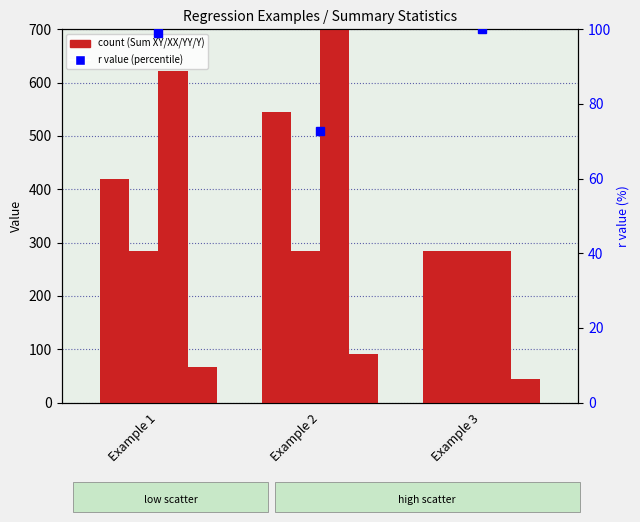

Which series has the widest spread of values?

Sum YY